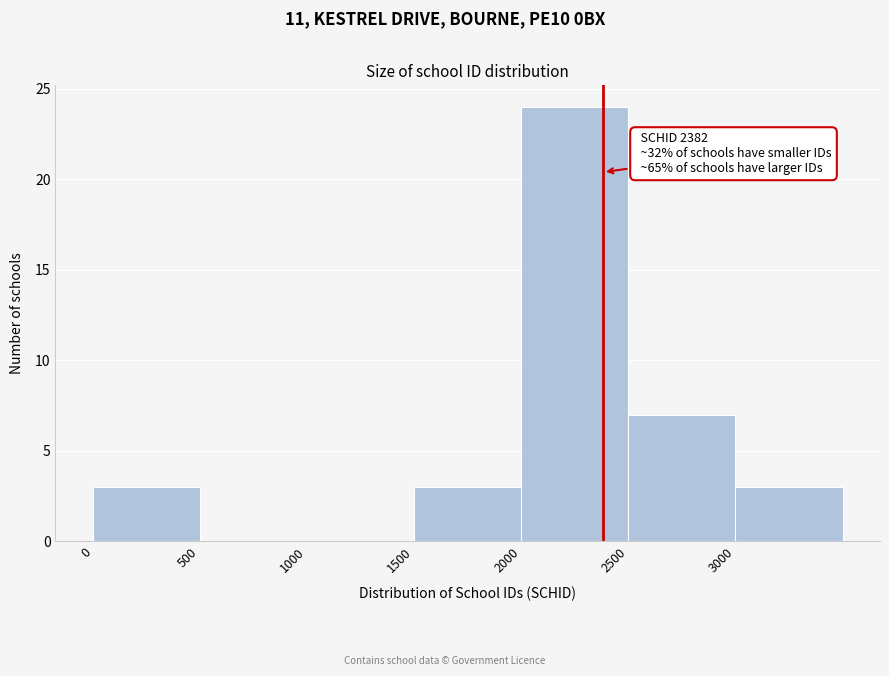

Which range on the x-axis has the tallest bar?

2000 to 2500